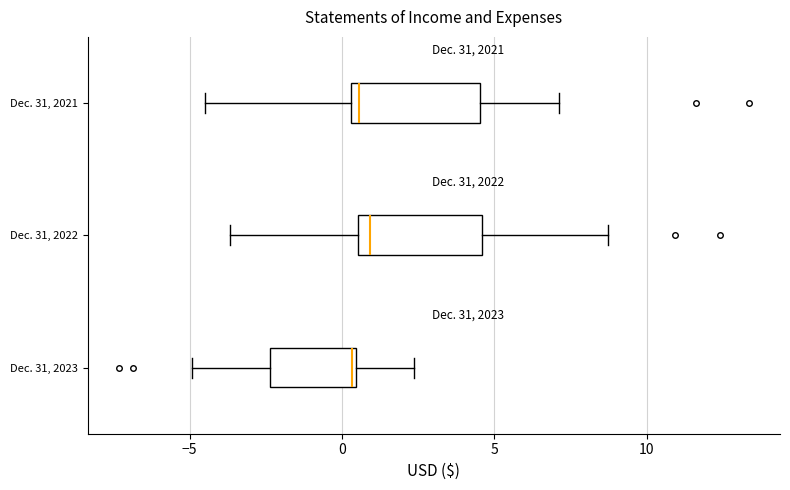

Reading bottom to top, read every box against the x-axis: the position of its median line, the range the box covers, and the ends of its whiskers. The values are not printed on the chart, so give them approximately, as read against the axis.

Dec. 31, 2023: median 0.5, box -2.5 to 0.5, whiskers -5.0 to 2.5
Dec. 31, 2022: median 1.0, box 0.5 to 4.5, whiskers -3.5 to 8.5
Dec. 31, 2021: median 0.5 (just right of the box's left edge), box 0.5 to 4.5, whiskers -4.5 to 7.0